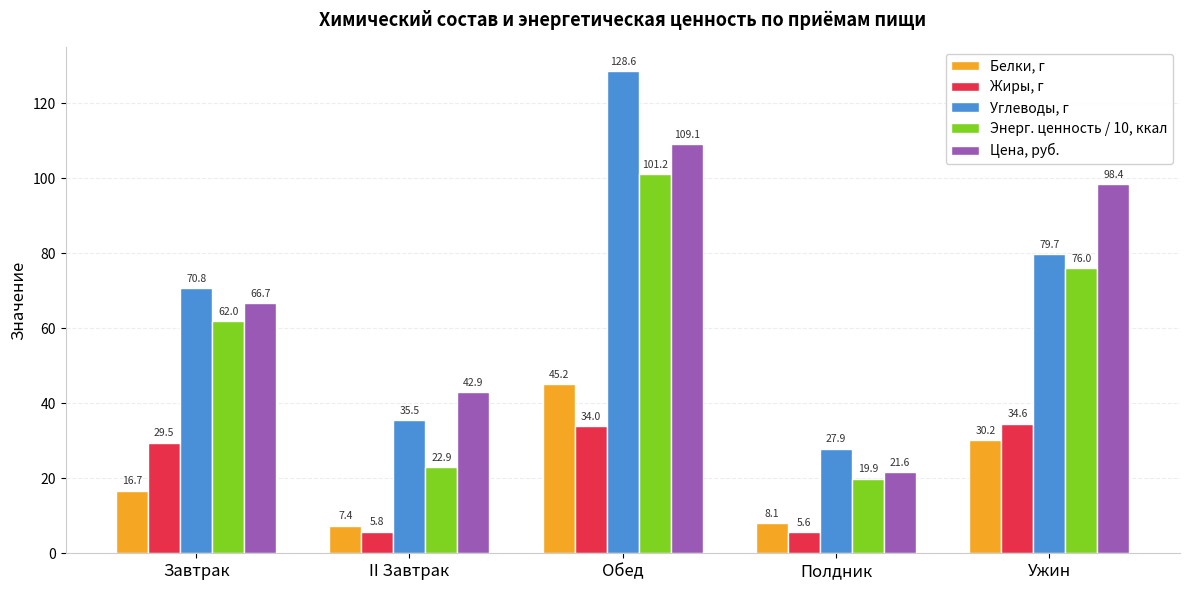

What is the difference between the second highest and second lowest values in the Белки, г series?

22.1